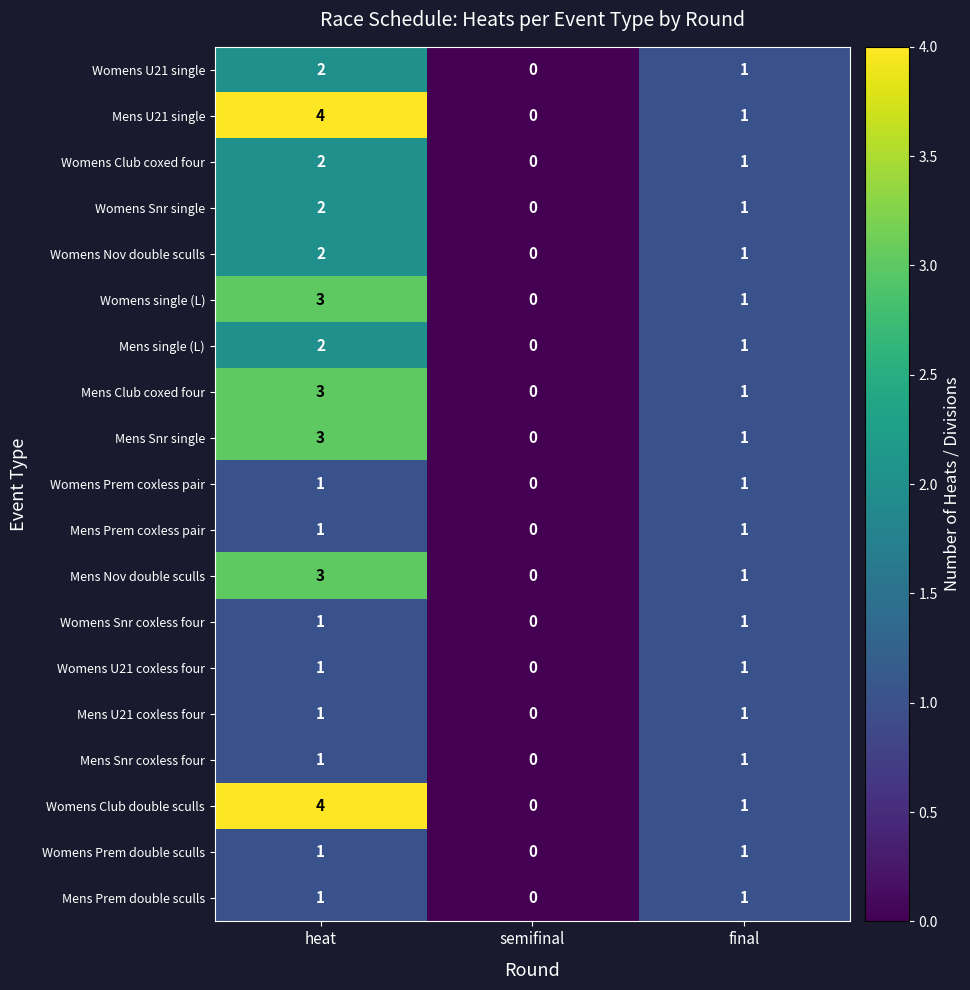

Which label corresponds to the smallest value in the chart?

semifinal